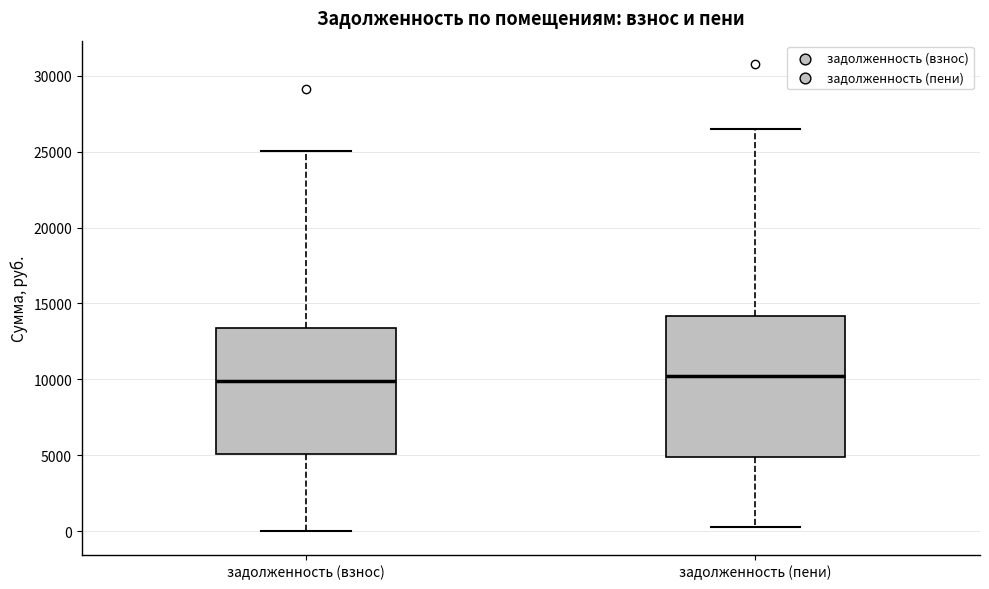

Comparing the boxes themselves (not the whiskers), which one is the tallest?

задолженность (пени)